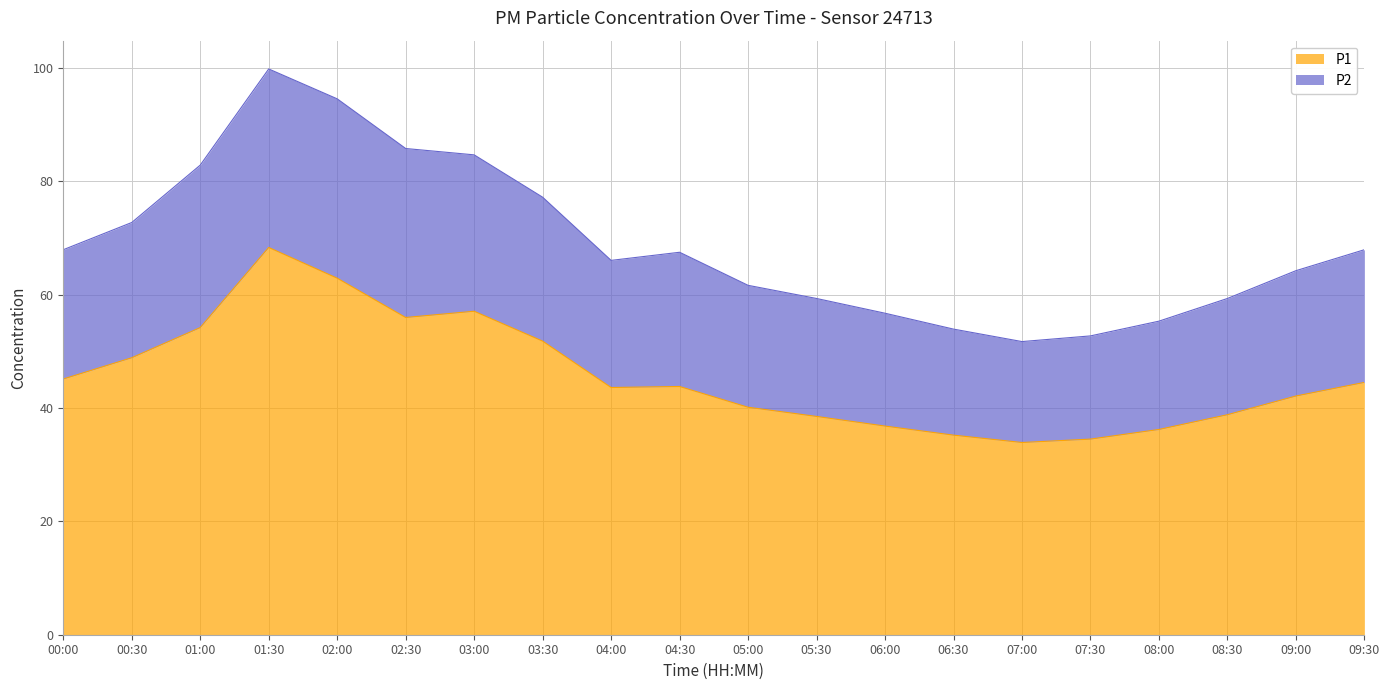

At which category does the chart reach its peak across all series?

01:30